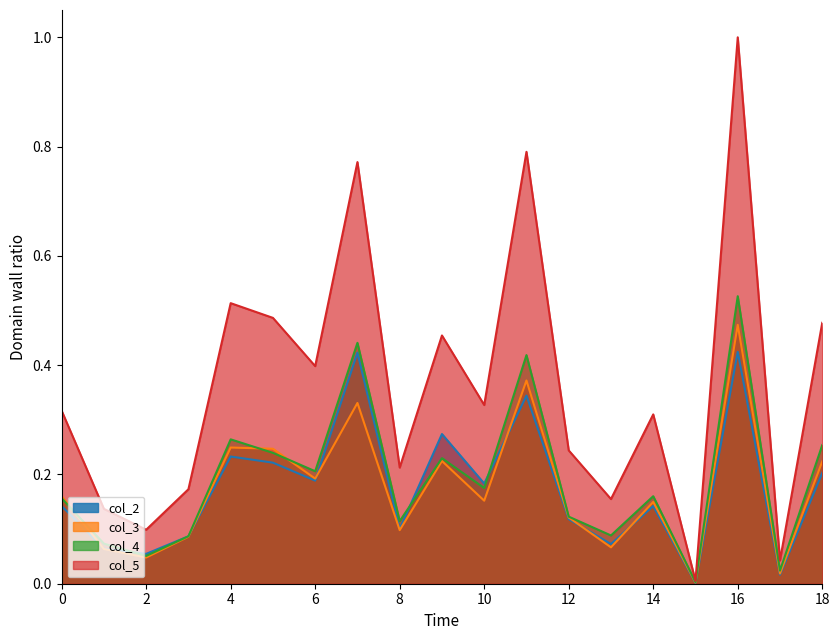

Is the value of col_4 at 10 greater than the value of col_3 at 0?

Yes